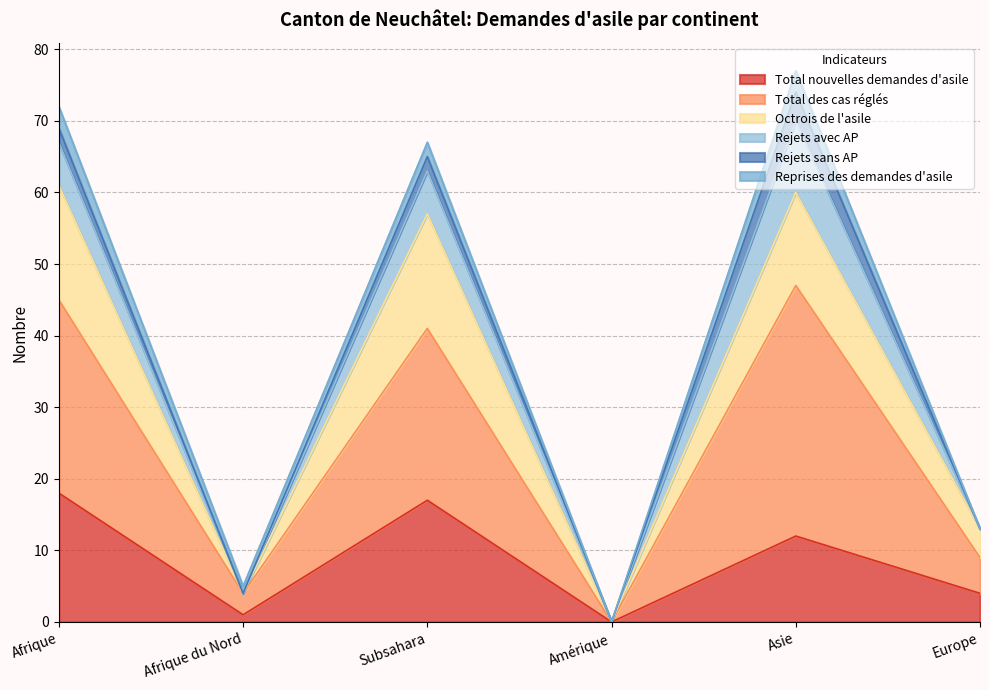

The value of Total nouvelles demandes d'asile at Afrique is 18. True or false?

True